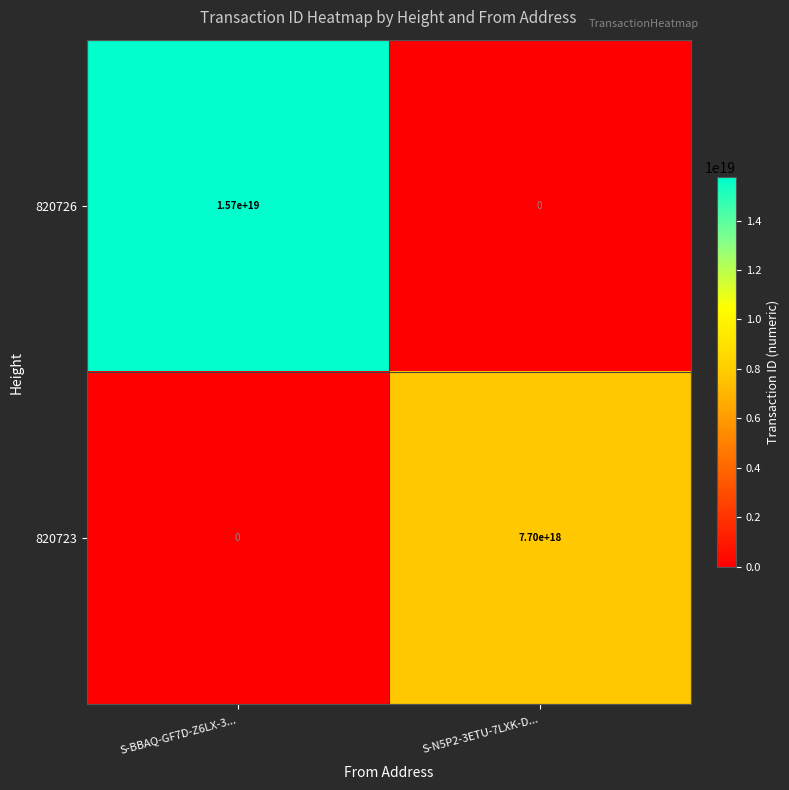

How many values in 820723 are above zero?

1